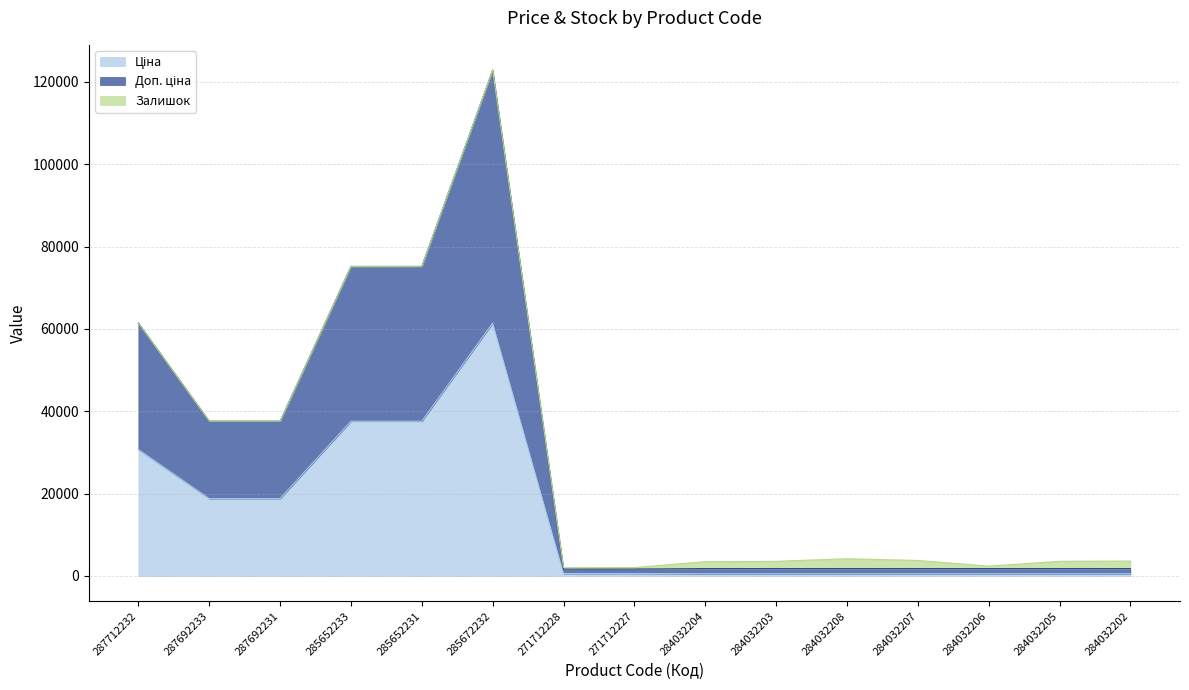

What is the difference between the Ціна values at 285652231 and 285672232?

23840.6